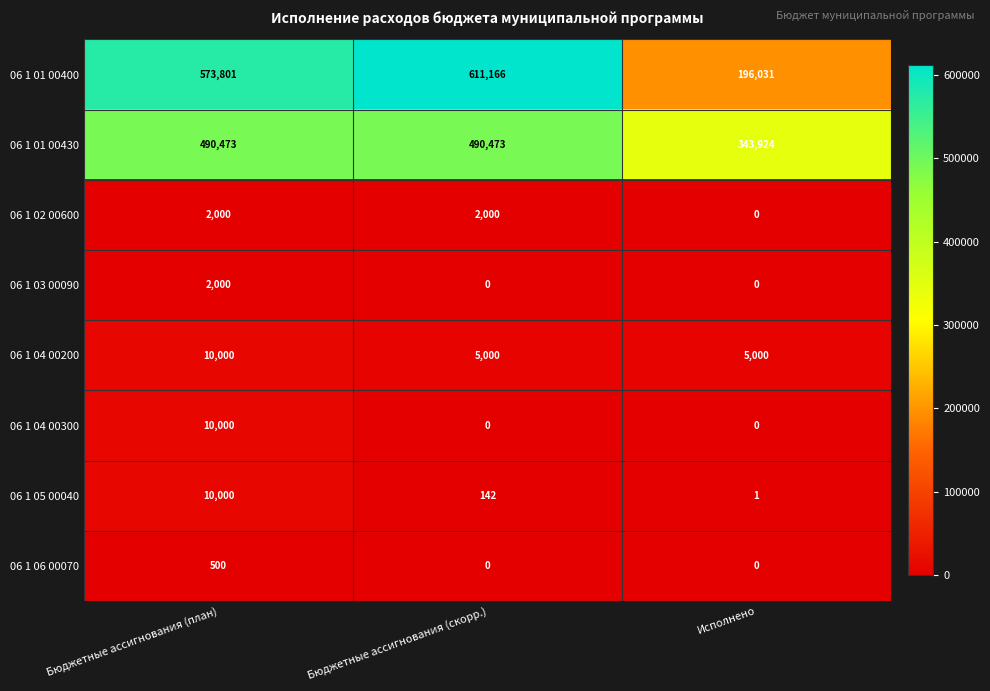

What is the minimum value for 06 1 04 00200?

5000